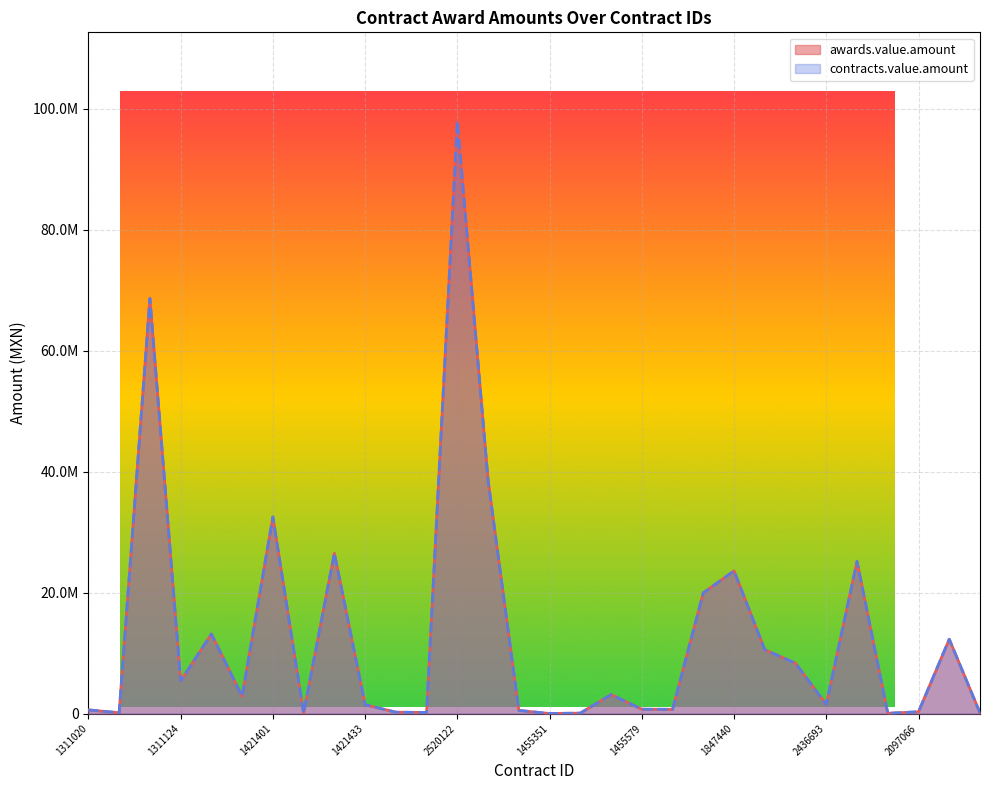

Is the value of contracts.value.amount at 2436693 greater than the value of awards.value.amount at 1455579?

Yes